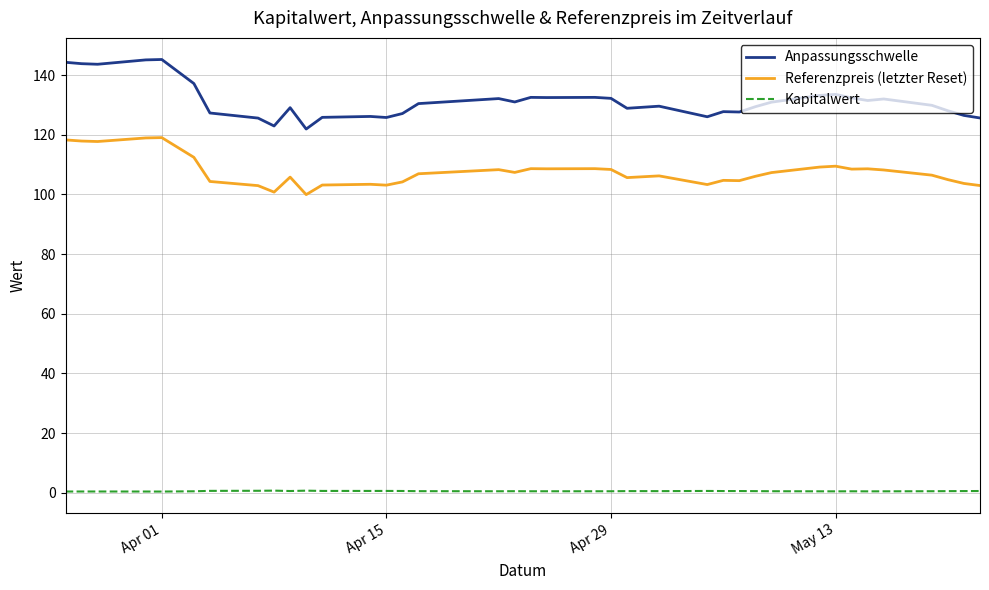

True or false: Referenzpreis (letzter Reset) and Kapitalwert cross at least once.

False